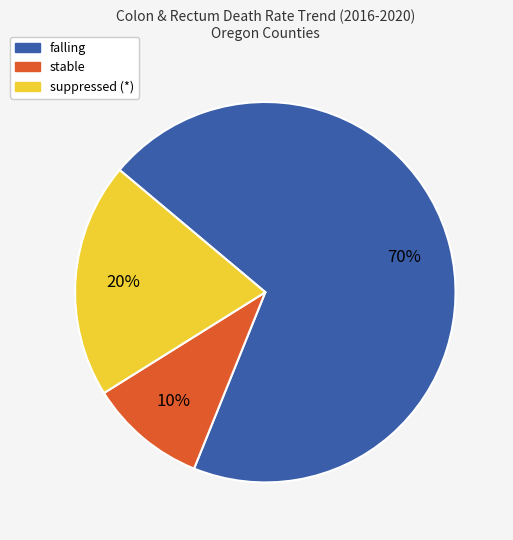

Is there any slice that represents more than half of the pie?

Yes